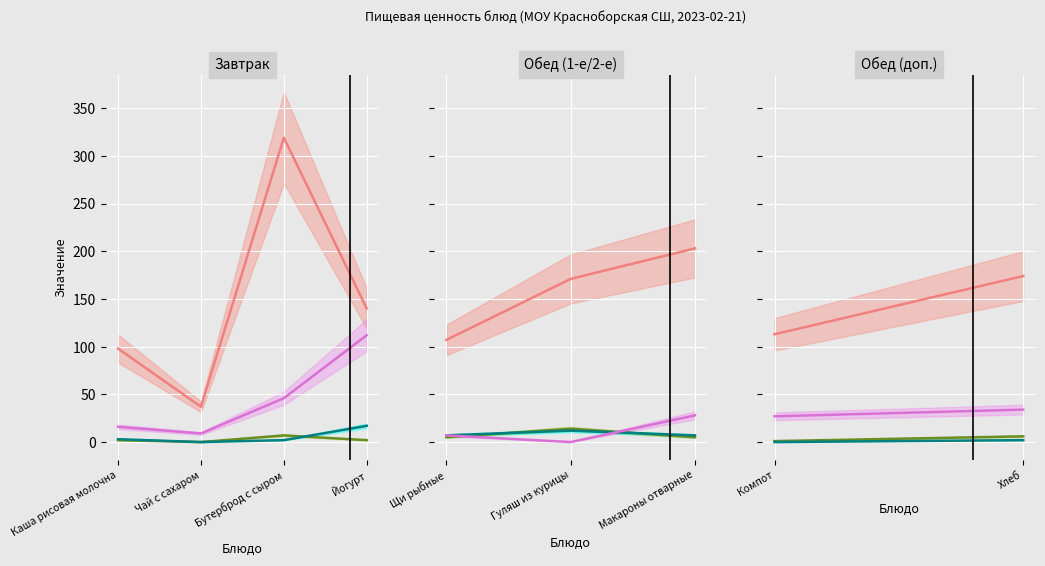

At which category does Жиры reach its first local valley?

Чай с сахаром